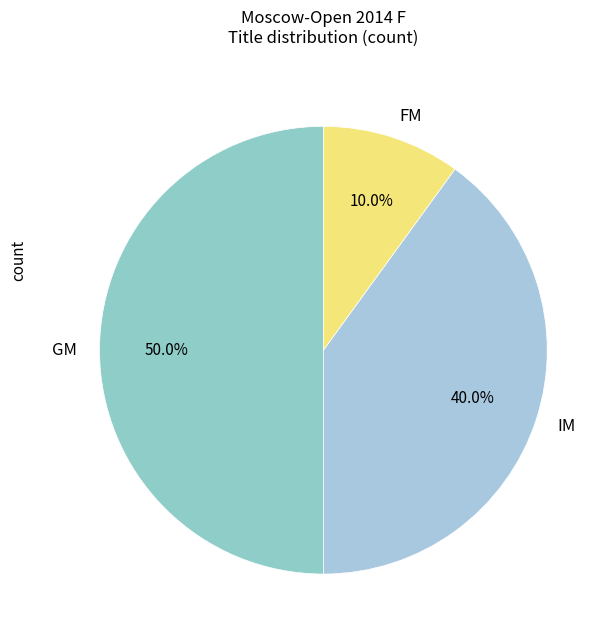

Which category has the biggest portion of the pie?

GM